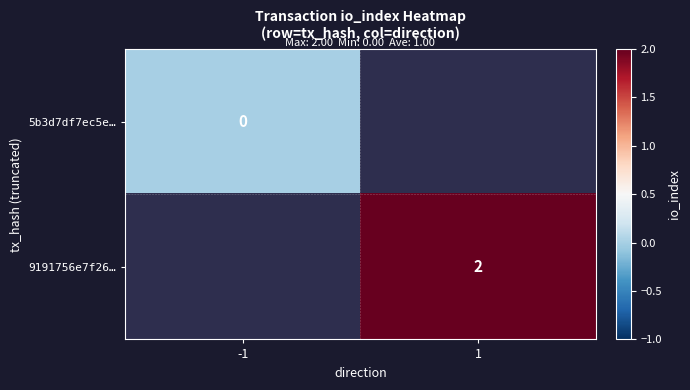

Count the number of categories in the chart.

2